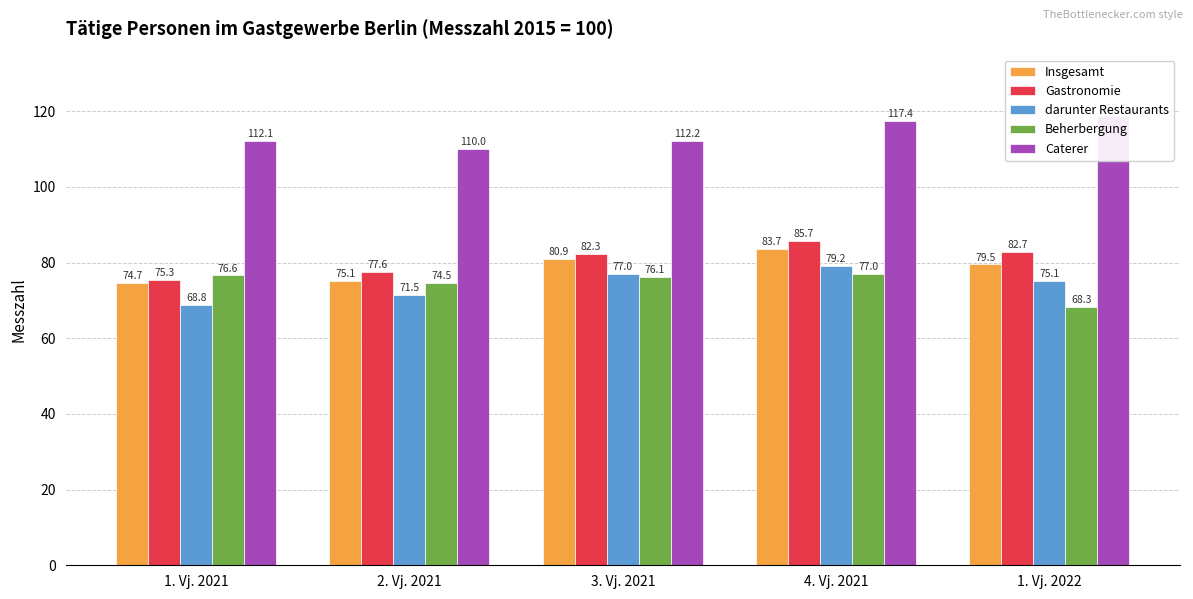

Which series has the widest spread of values?

Gastronomie